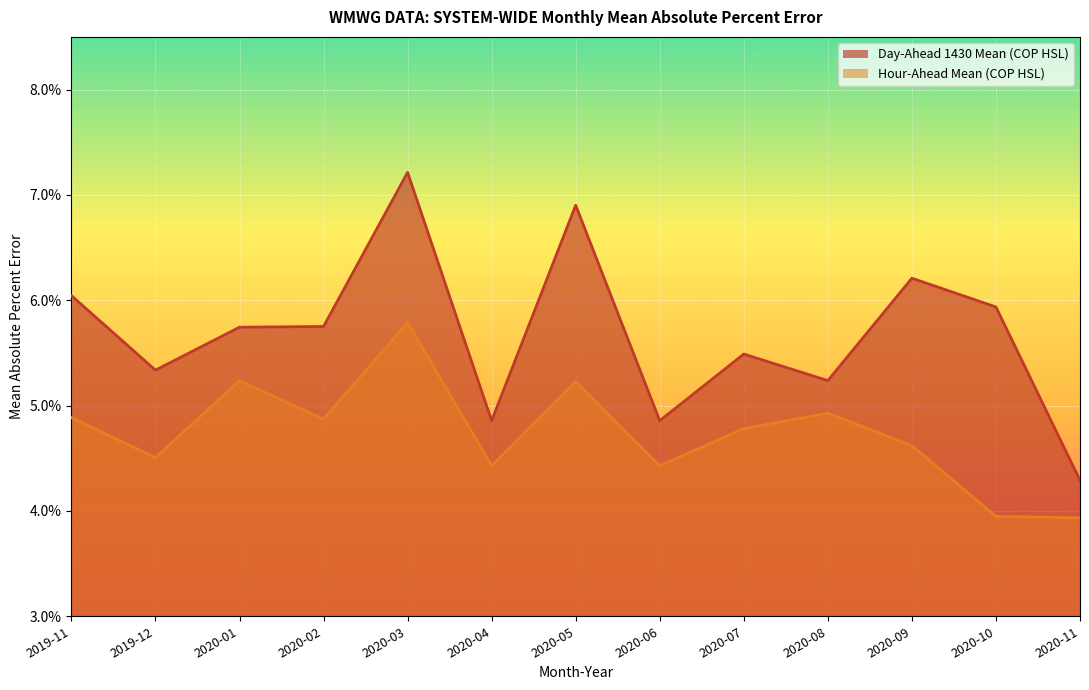

Rank the series at 2020-01 from lowest to highest value.

Hour-Ahead Mean (COP HSL), Day-Ahead 1430 Mean (COP HSL)